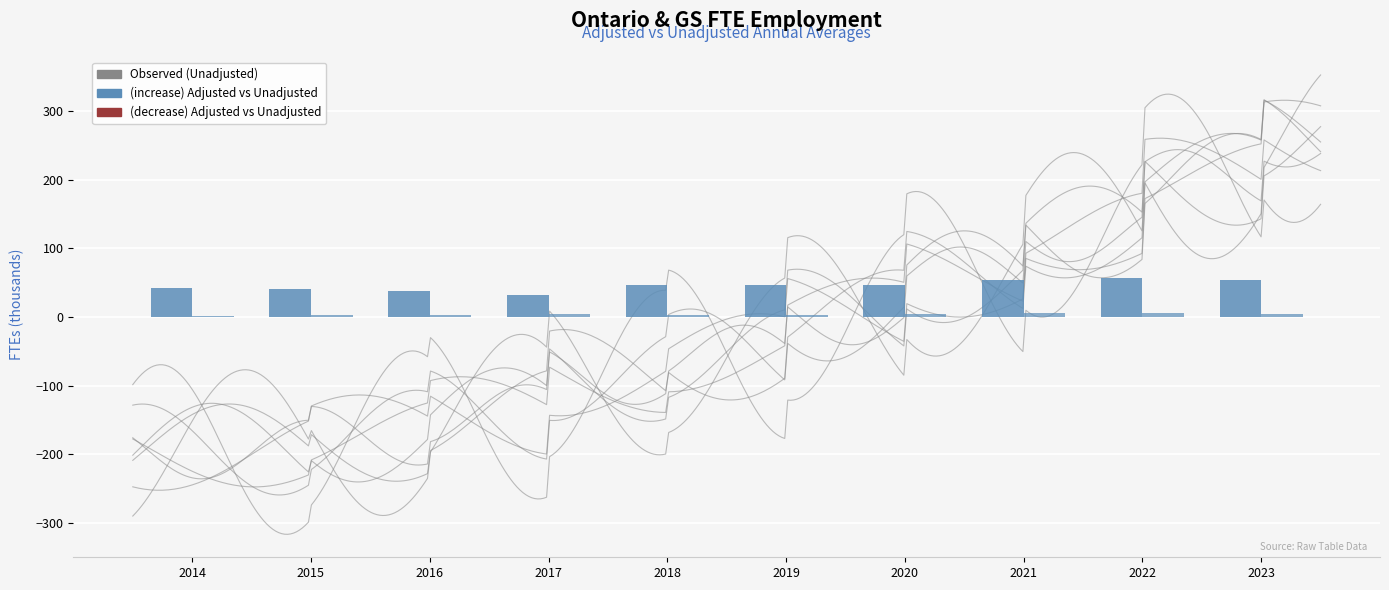

At which category does the chart reach its peak across all series?

2022